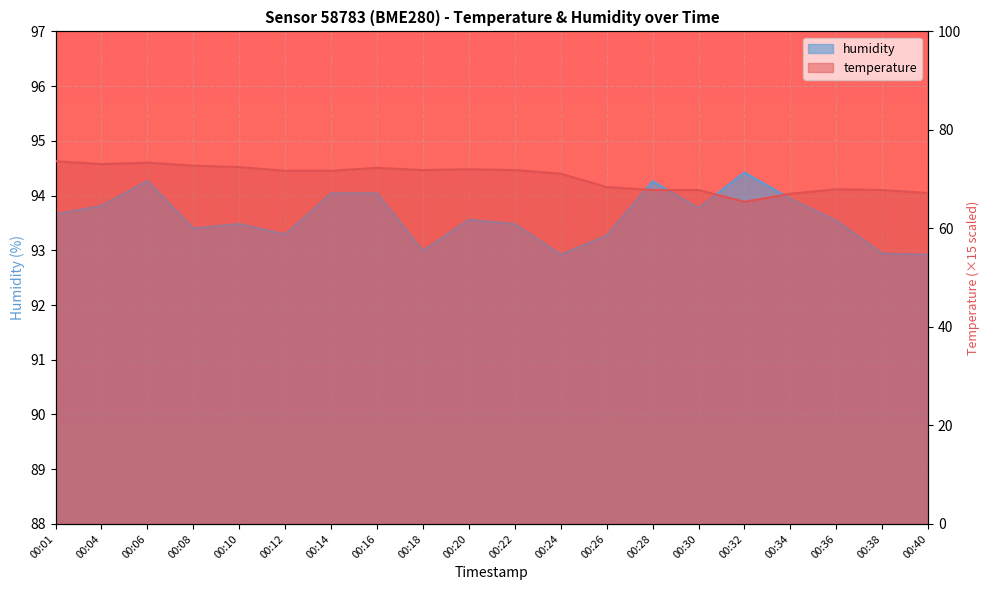

True or false: temperature has a value of 109.2 at 00:36.

False